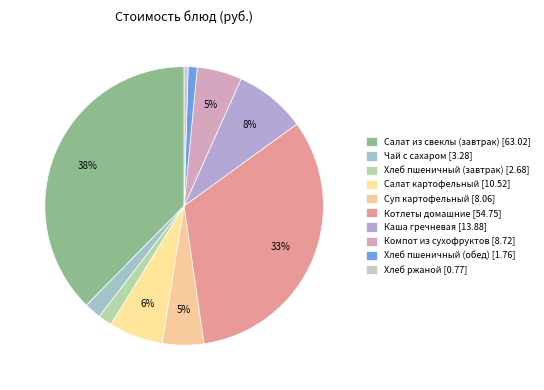

Which category has the smallest portion of the pie?

Хлеб ржаной